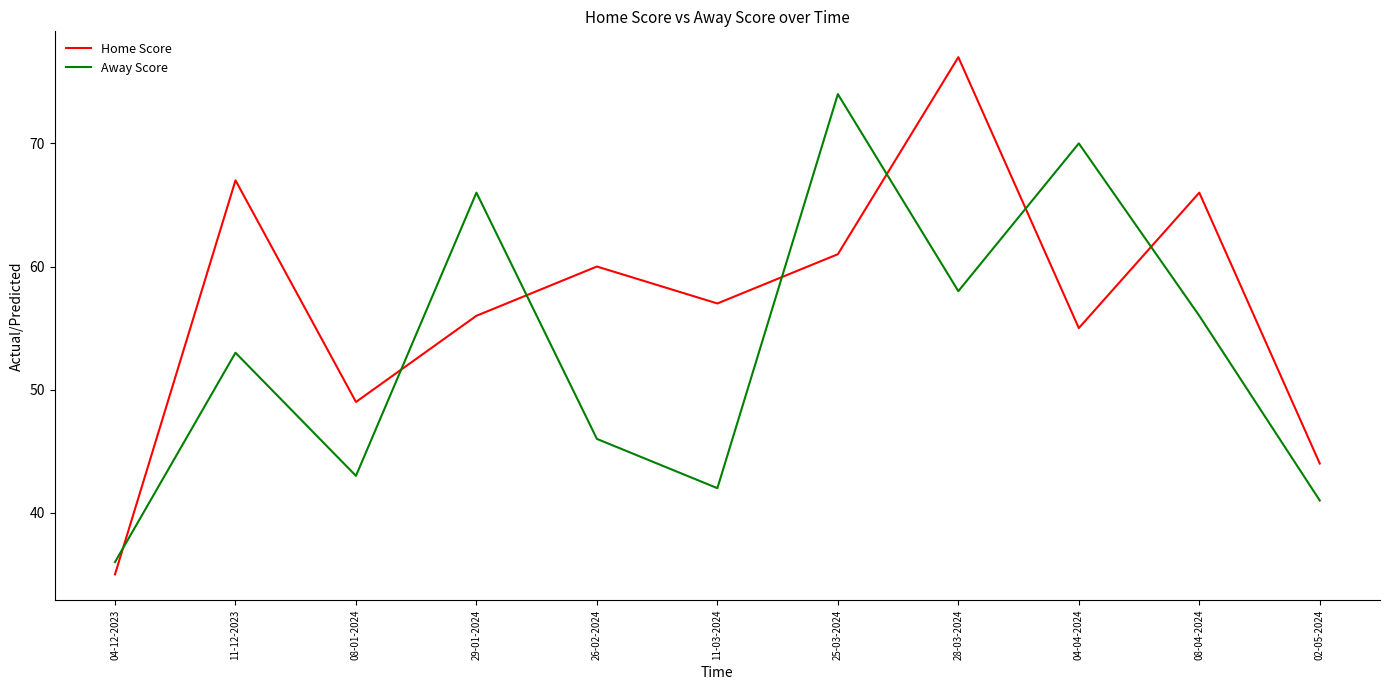

What position from the left is 04-04-2024?

9